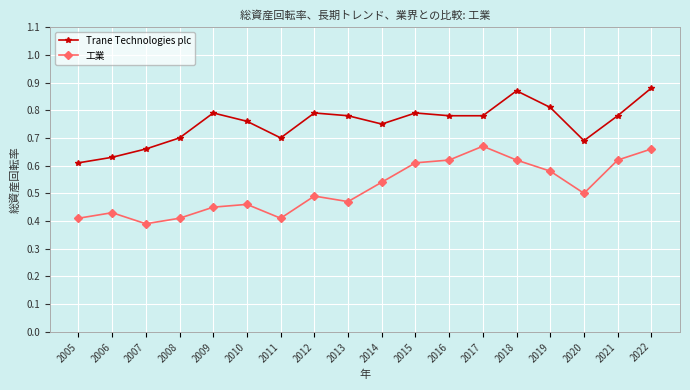

True or false: 工業 and Trane Technologies plc cross at least once.

False